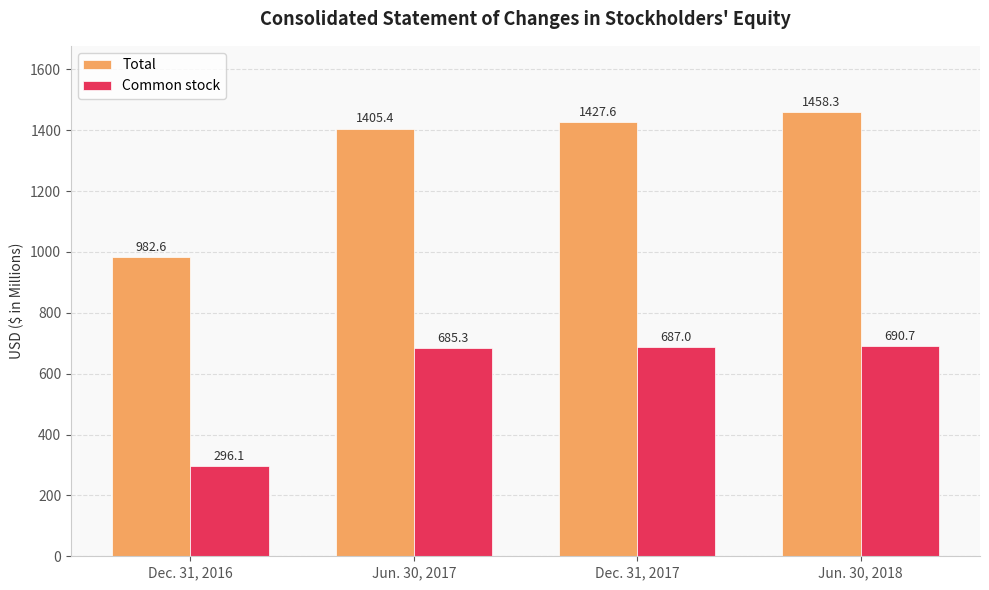

Rank the categories by Common stock value from lowest to highest.

Dec. 31, 2016, Jun. 30, 2017, Dec. 31, 2017, Jun. 30, 2018